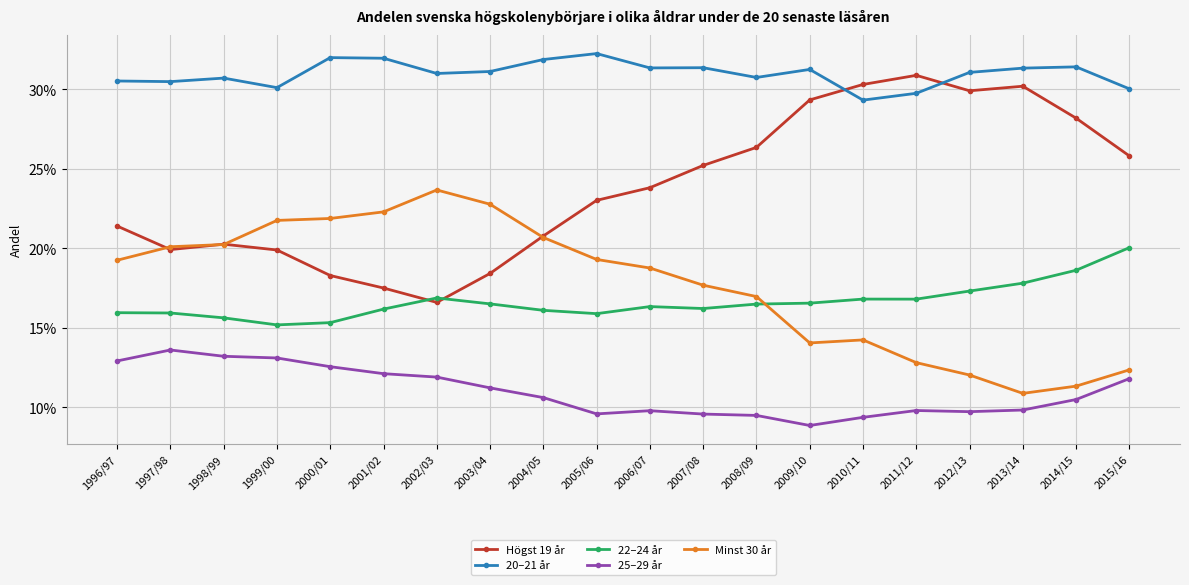

What is the total value across all series at 2013/14?

1.0